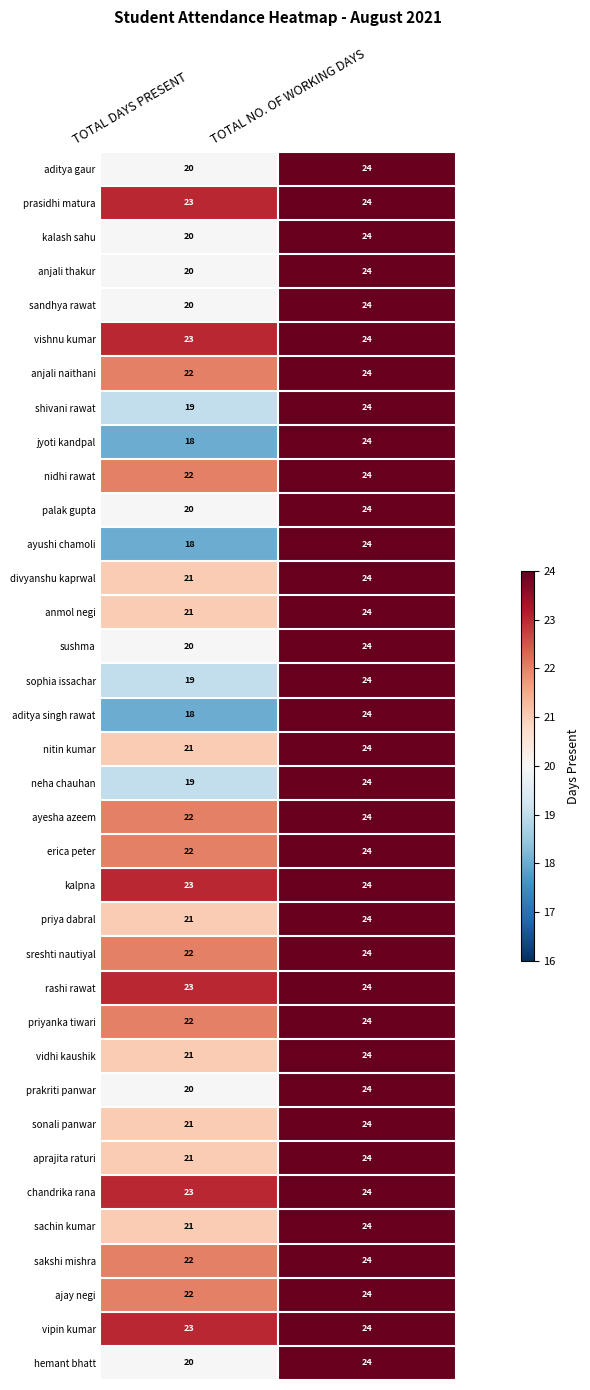

What is the greatest value displayed?

24